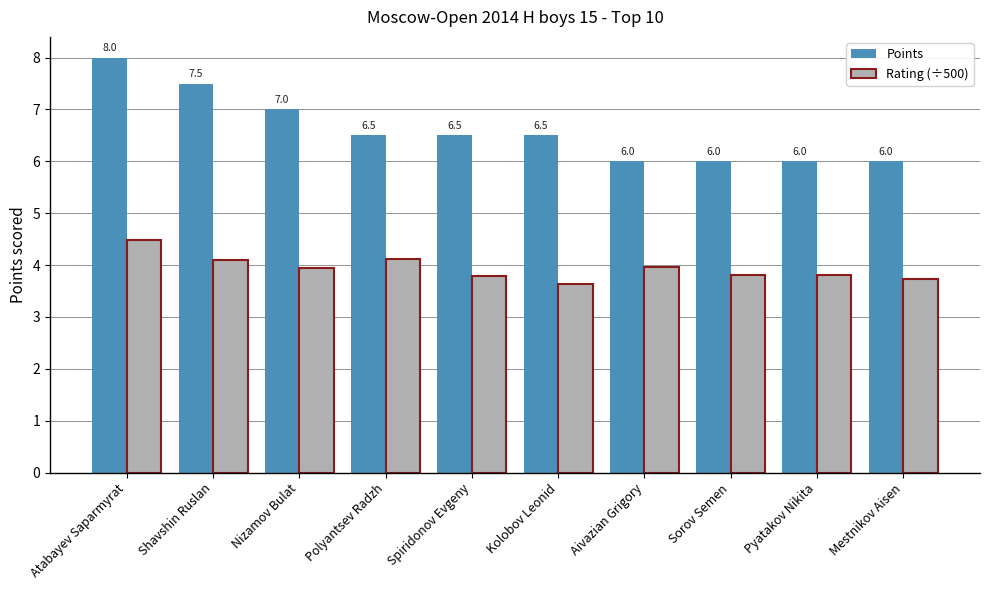

Rank the series at Polyantsev Radzh from highest to lowest value.

Points, Rating (÷500)